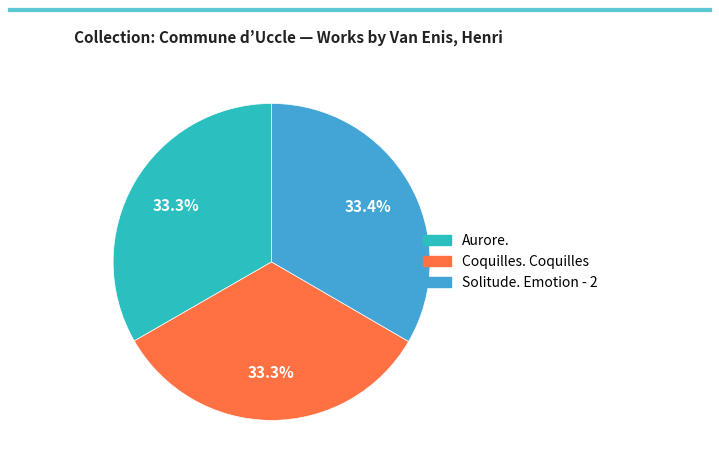

Is there any slice that represents more than half of the pie?

No